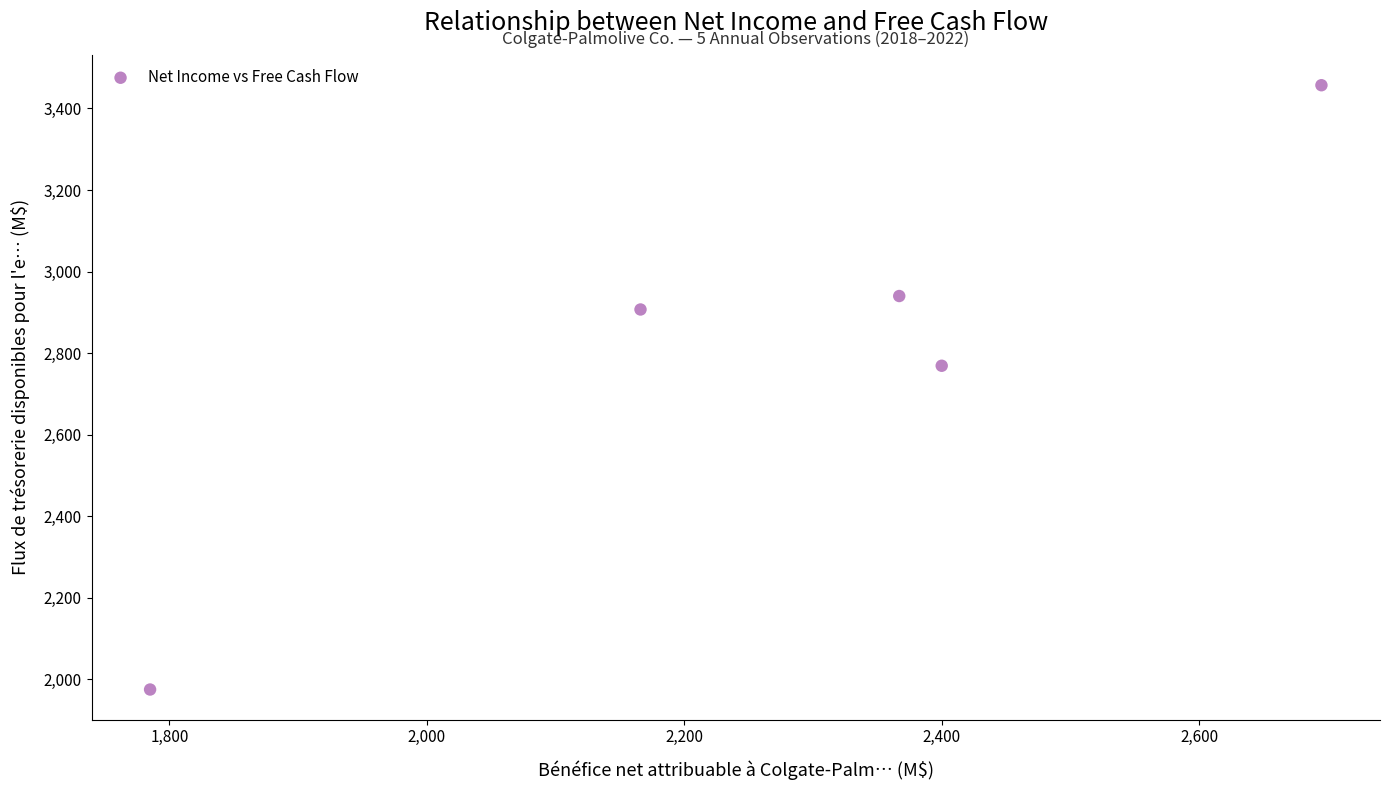

What Y value in the scatter plot is closest to 2716?

2769